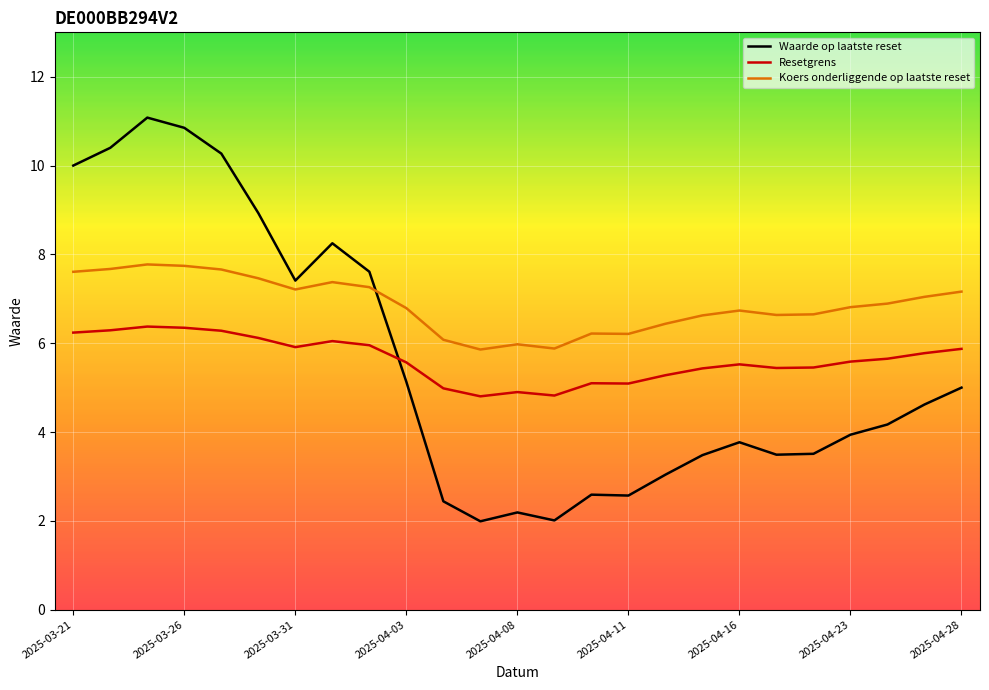

Which series has the largest total across all categories?

Koers onderliggende op laatste reset